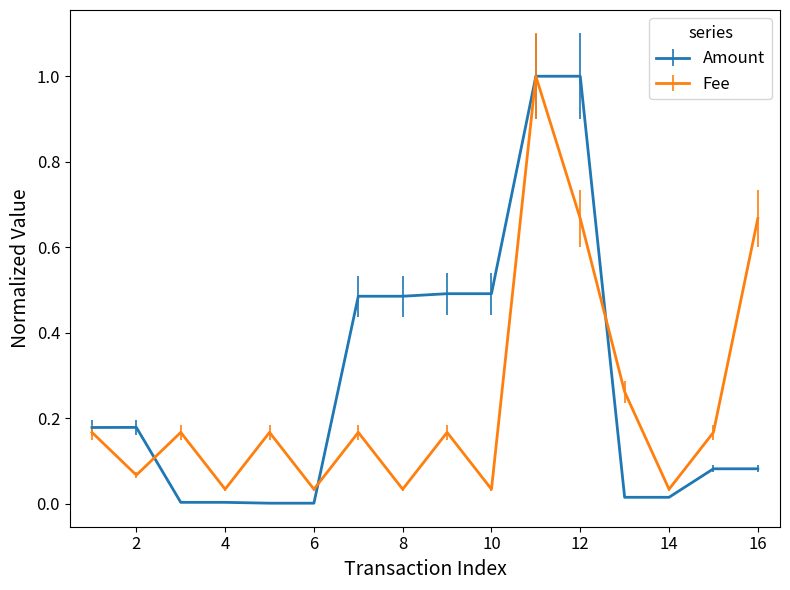

How many lines are shown in the chart?

2